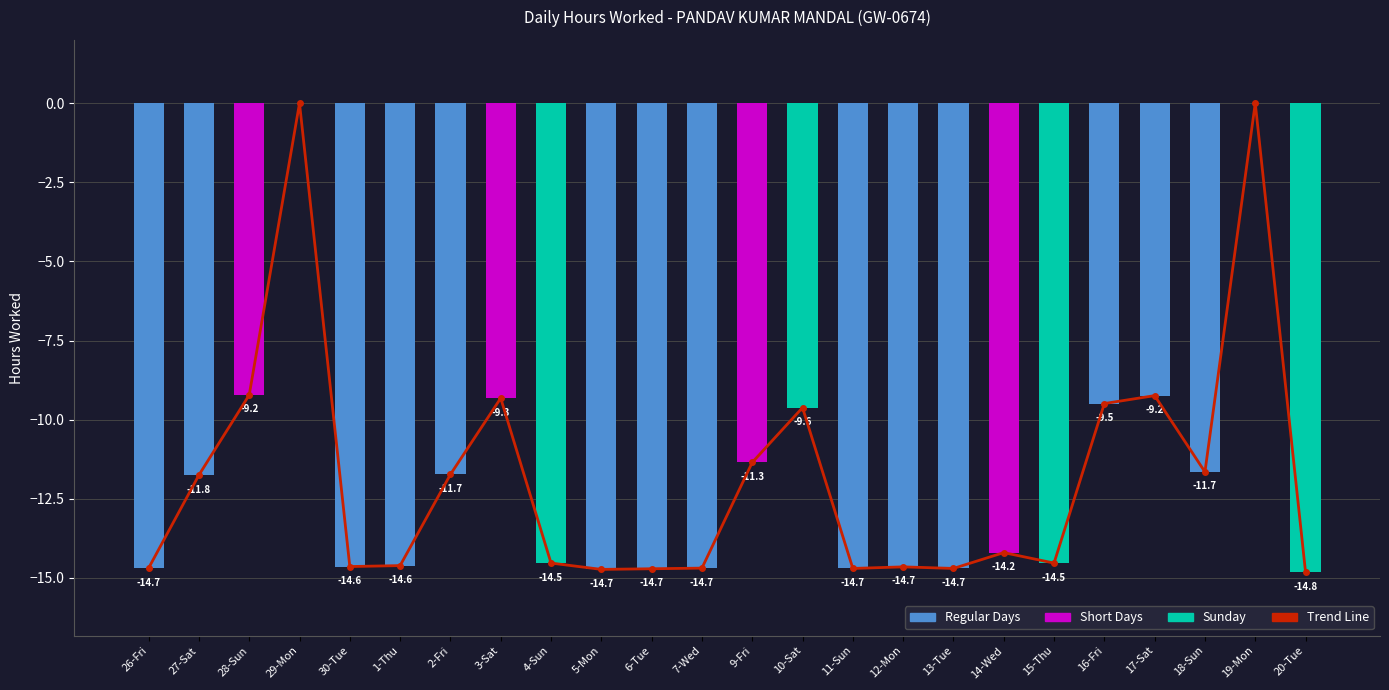

Reading right to left, list all the values displayed in this chart.

Trend Line: -14.8	-0.0	-11.7	-9.2	-9.5	-14.5	-14.2	-14.7	-14.7	-14.7	-9.6	-11.3	-14.7	-14.7	-14.7	-14.5	-9.3	-11.7	-14.6	-14.6	-0.0	-9.2	-11.8	-14.7
Hours Worked: -14.8	0.0	-11.7	-9.2	-9.5	-14.5	-14.2	-14.7	-14.7	-14.7	-9.6	-11.3	-14.7	-14.7	-14.7	-14.5	-9.3	-11.7	-14.6	-14.6	0.0	-9.2	-11.8	-14.7